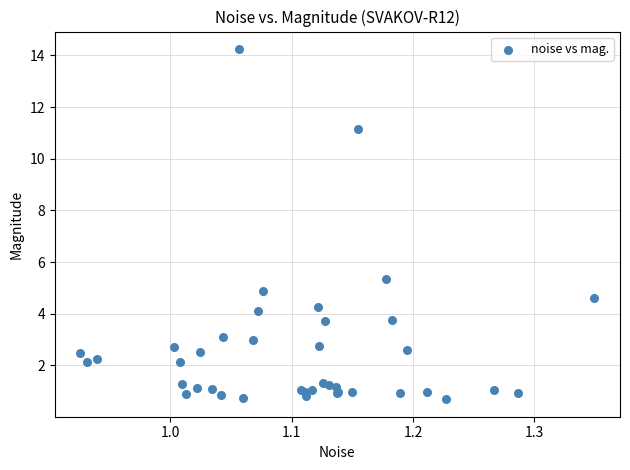

What Y value in the scatter plot is closest to 7?

5.3